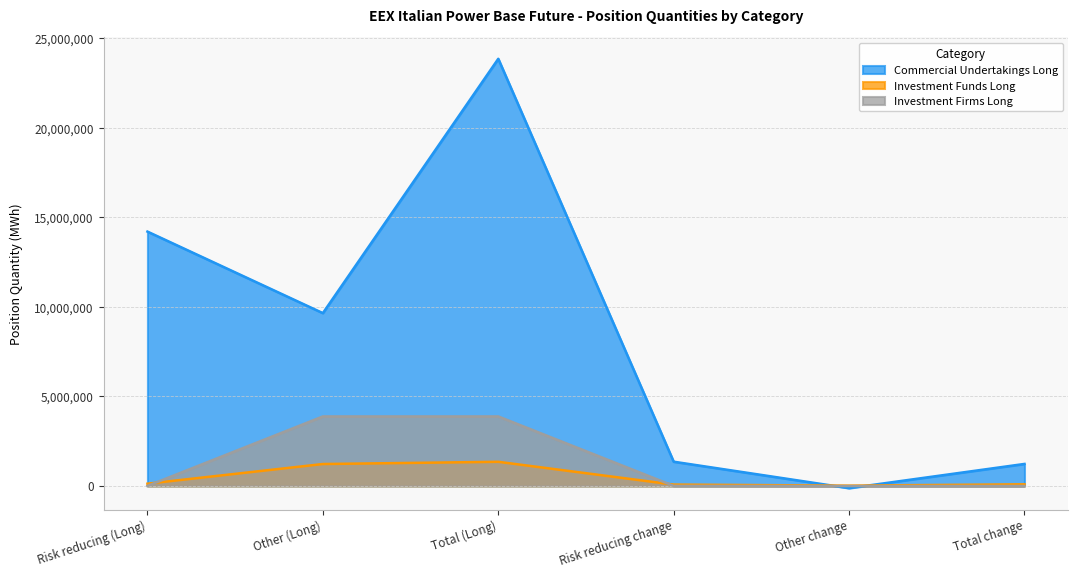

Reading left to right, extract all data points from this chart.

Commercial Undertakings Long: Risk reducing (Long)=14209748.8	Other (Long)=9655127.0	Total (Long)=23864875.8	Risk reducing change=1352739.8	Other change=-124605.0	Total change=1228134.8
Investment Funds Long: Risk reducing (Long)=124241.0	Other (Long)=1223016.0	Total (Long)=1347257.0	Risk reducing change=73622.0	Other change=15646.0	Total change=89268.0
Investment Firms Long: Risk reducing (Long)=0.0	Other (Long)=3880770.0	Total (Long)=3880770.0	Risk reducing change=0.0	Other change=-6191.0	Total change=-6191.0